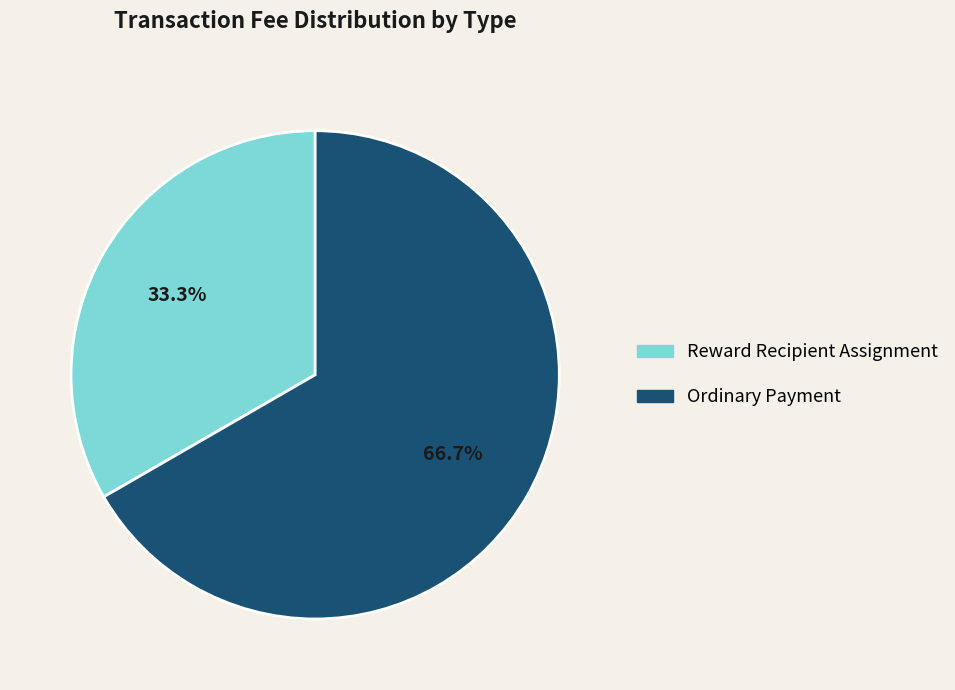

Count the number of slices in the pie.

2